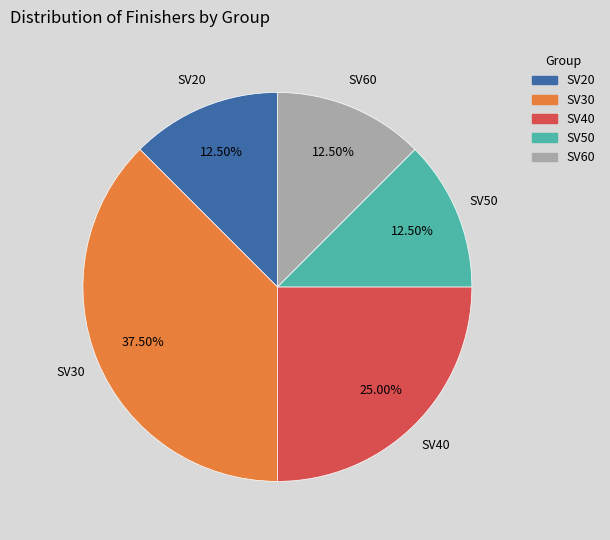

Which slice is the largest?

SV30